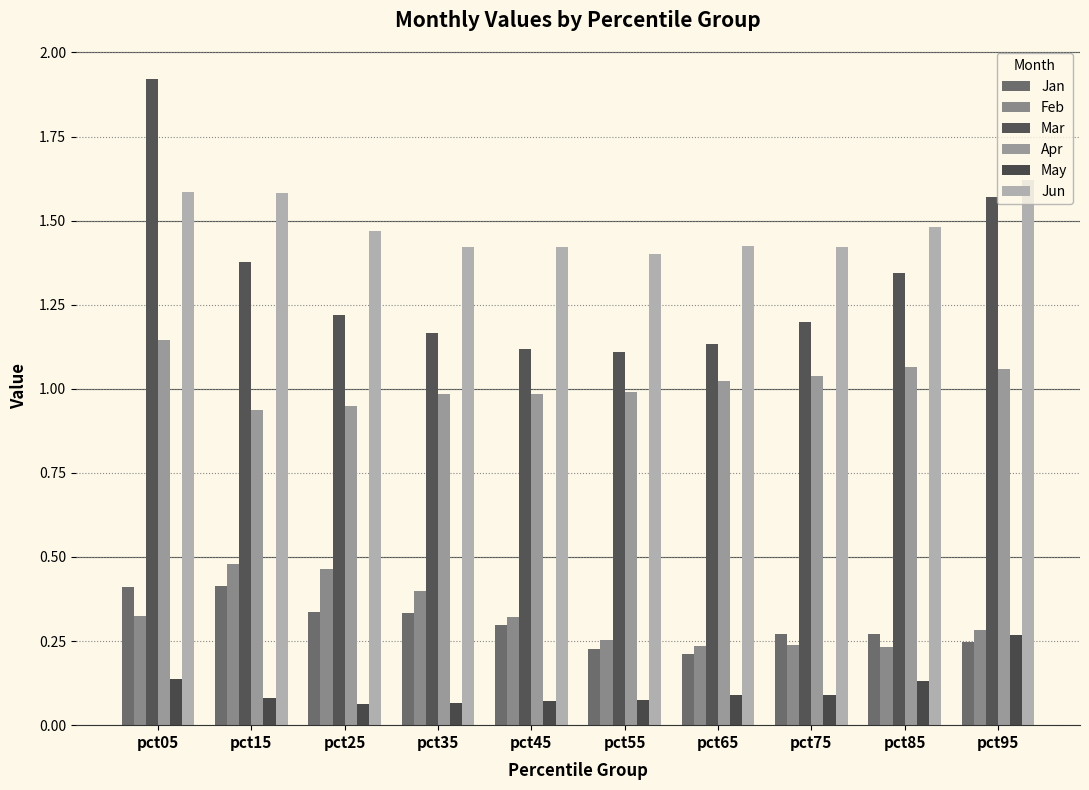

The Apr series shows 1.0 at pct45. True or false?

True